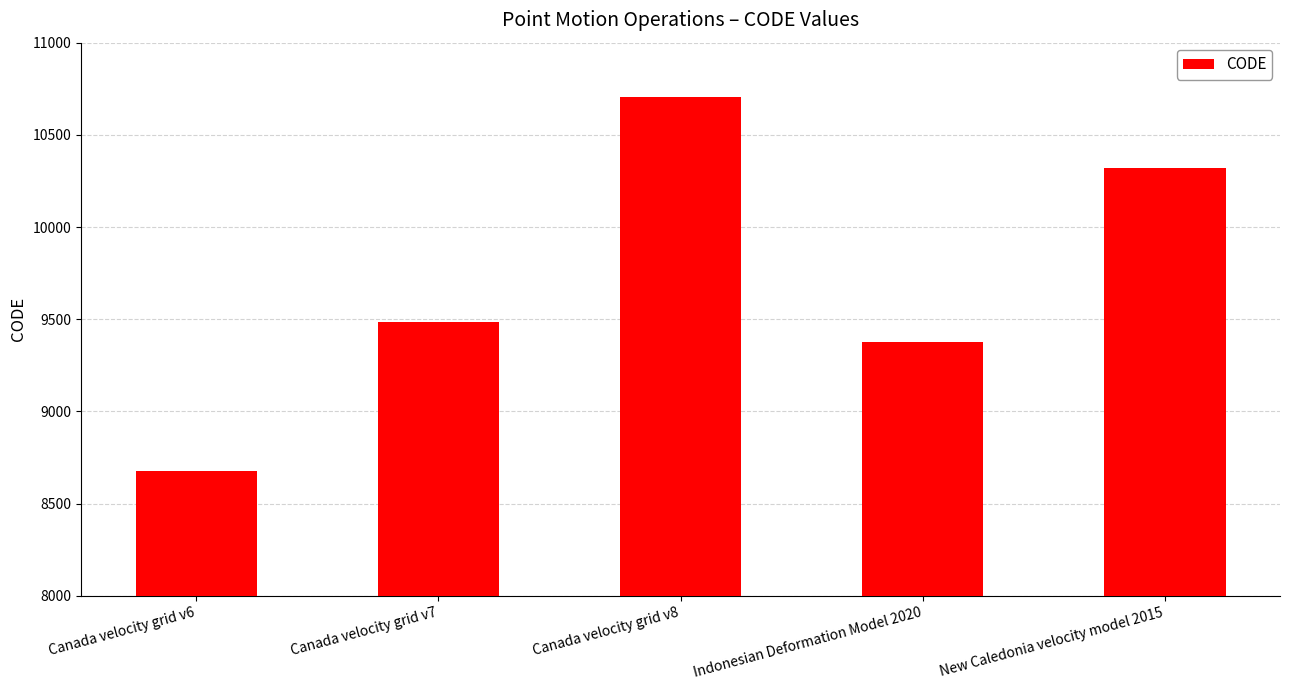

Between Canada velocity grid v6 and Canada velocity grid v7, which is larger?

Canada velocity grid v7